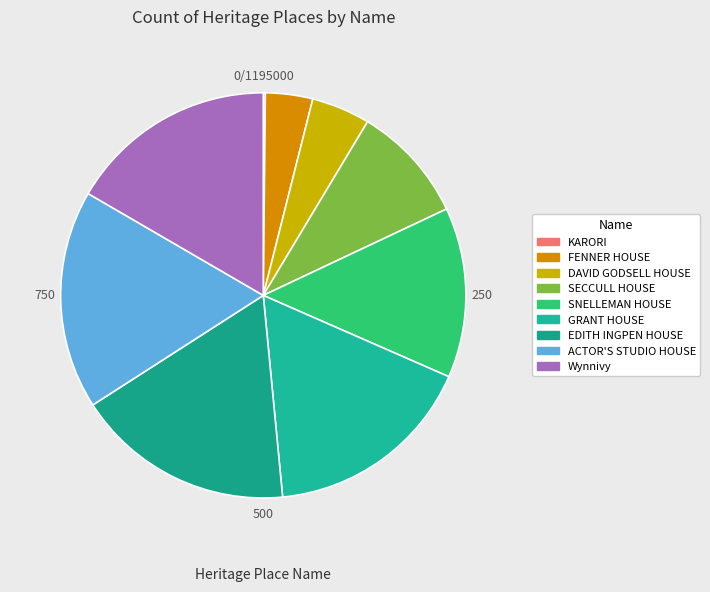

Is it true that SNELLEMAN HOUSE is 14% of the pie?

True